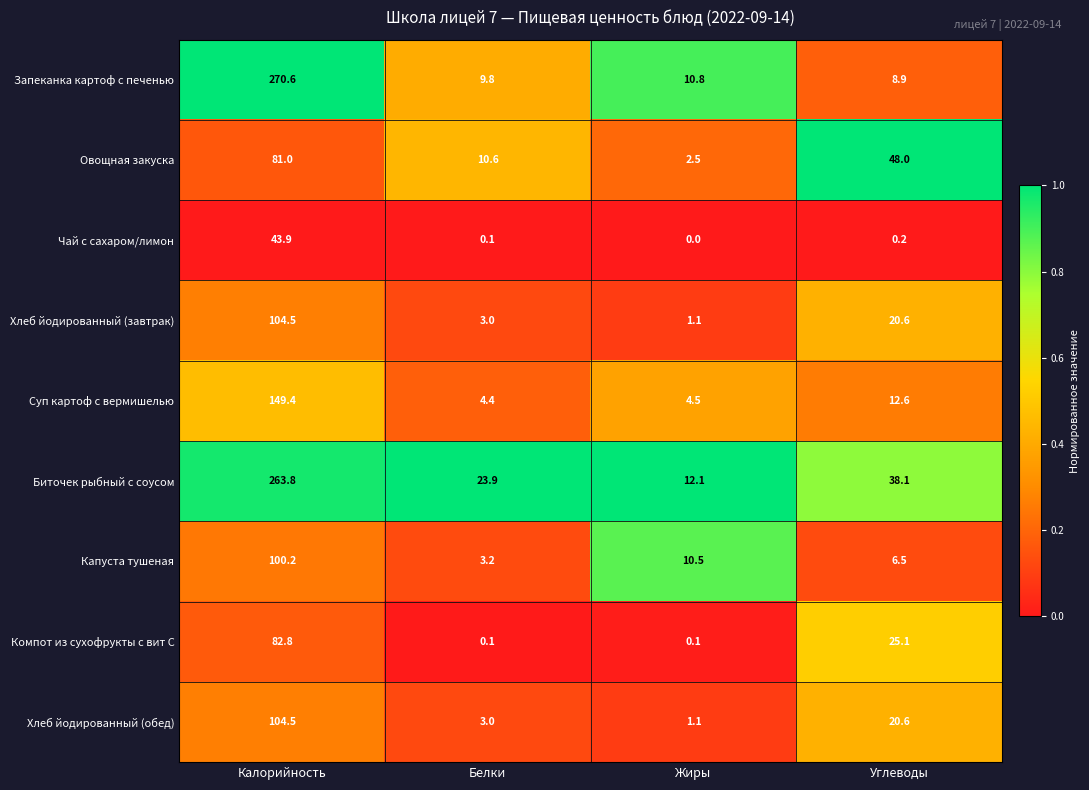

List the labels in order of Суп картоф с вермишелью value, smallest first.

Белки, Жиры, Углеводы, Калорийность